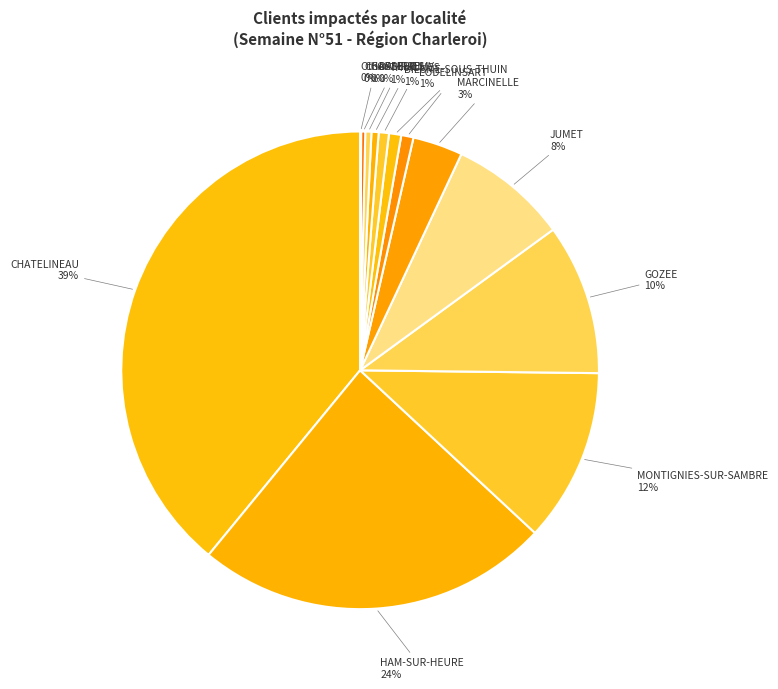

Is there a majority slice in this chart?

No